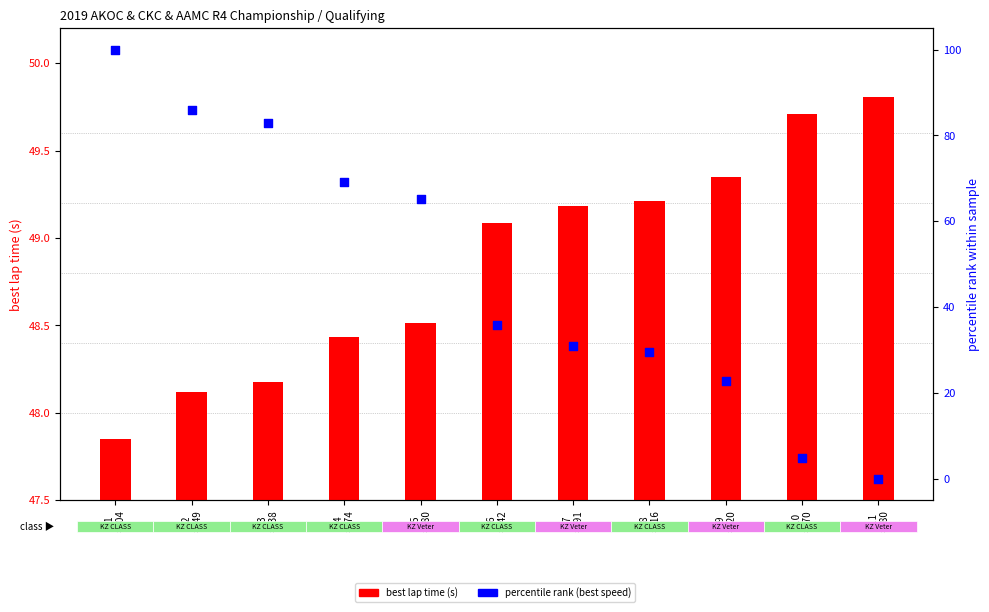

At which category is the sum across all series the highest?

P1
#404